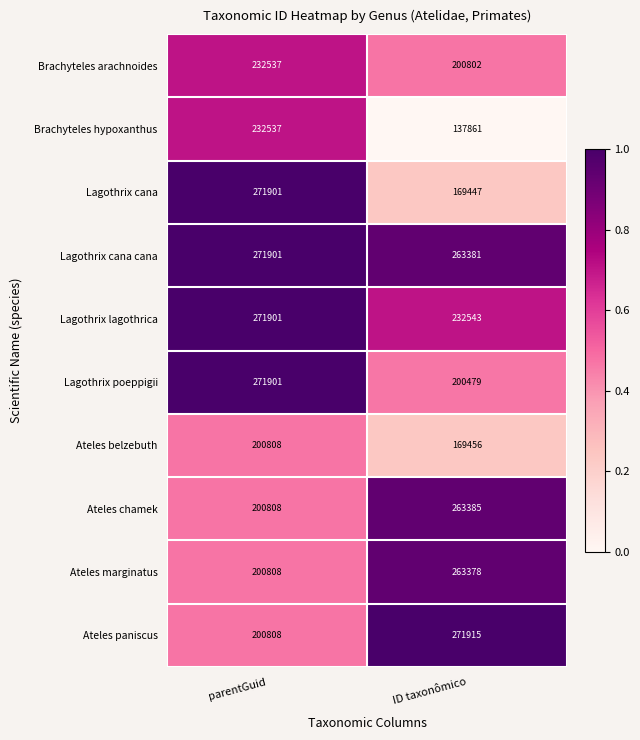

Which series changed the most between parentGuid and ID taxonômico?

Lagothrix cana